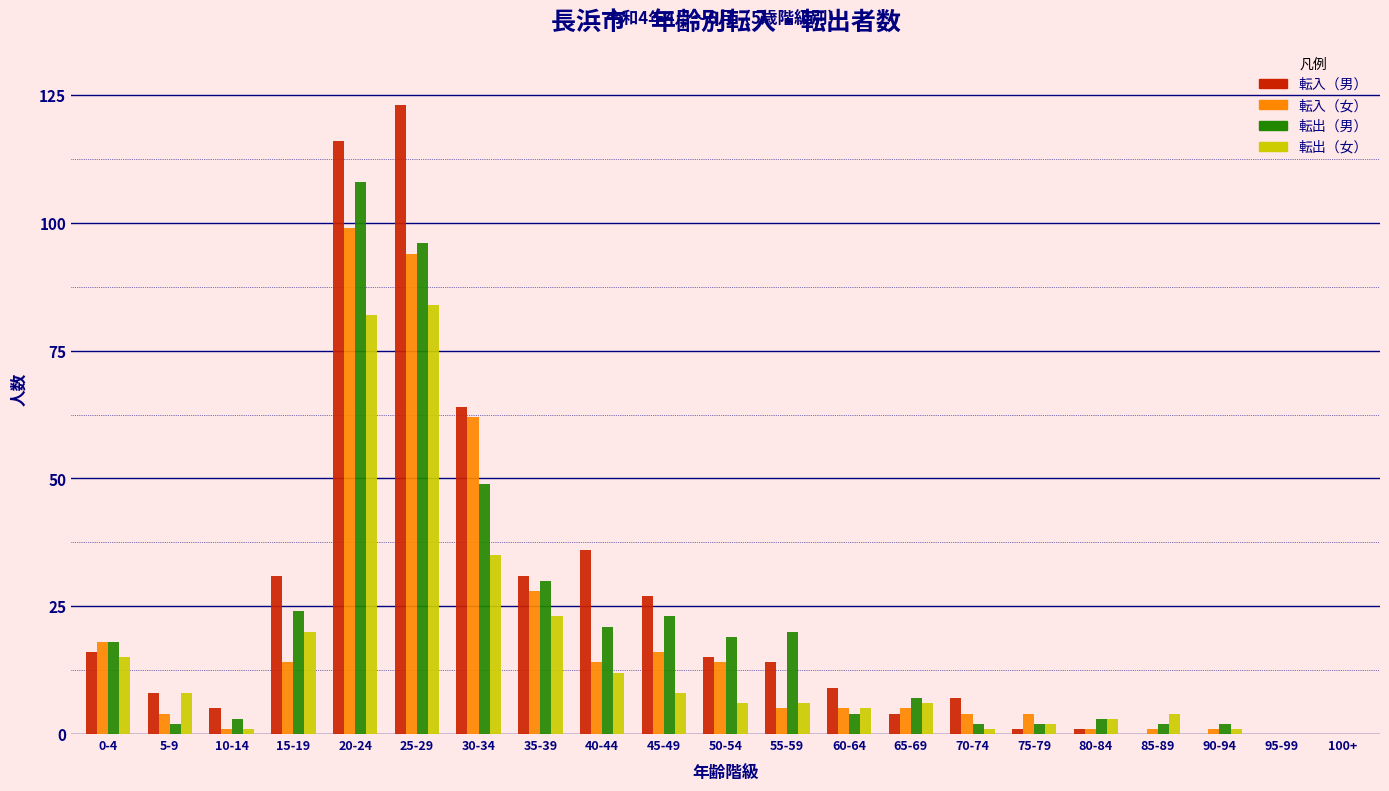

At which category does the chart reach its peak across all series?

25-29